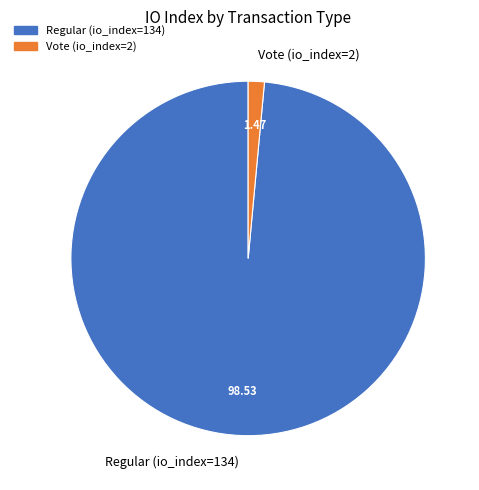

Which has a higher value, Vote (io_index=2) or Regular (io_index=134)?

Regular (io_index=134)